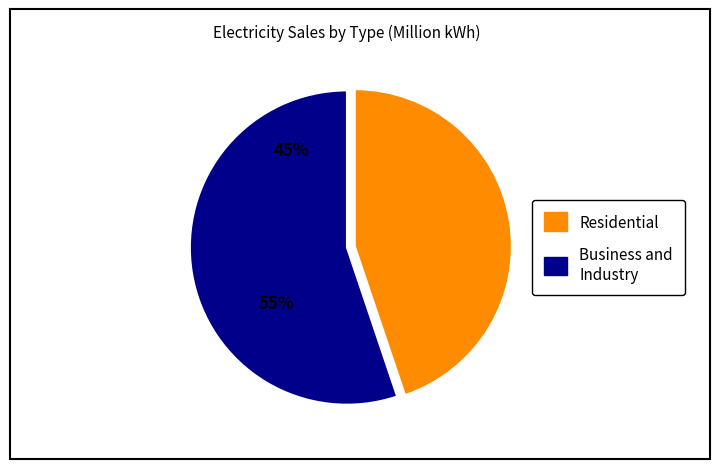

The Huai Mek District slice represents 23% of the pie. True or false?

False